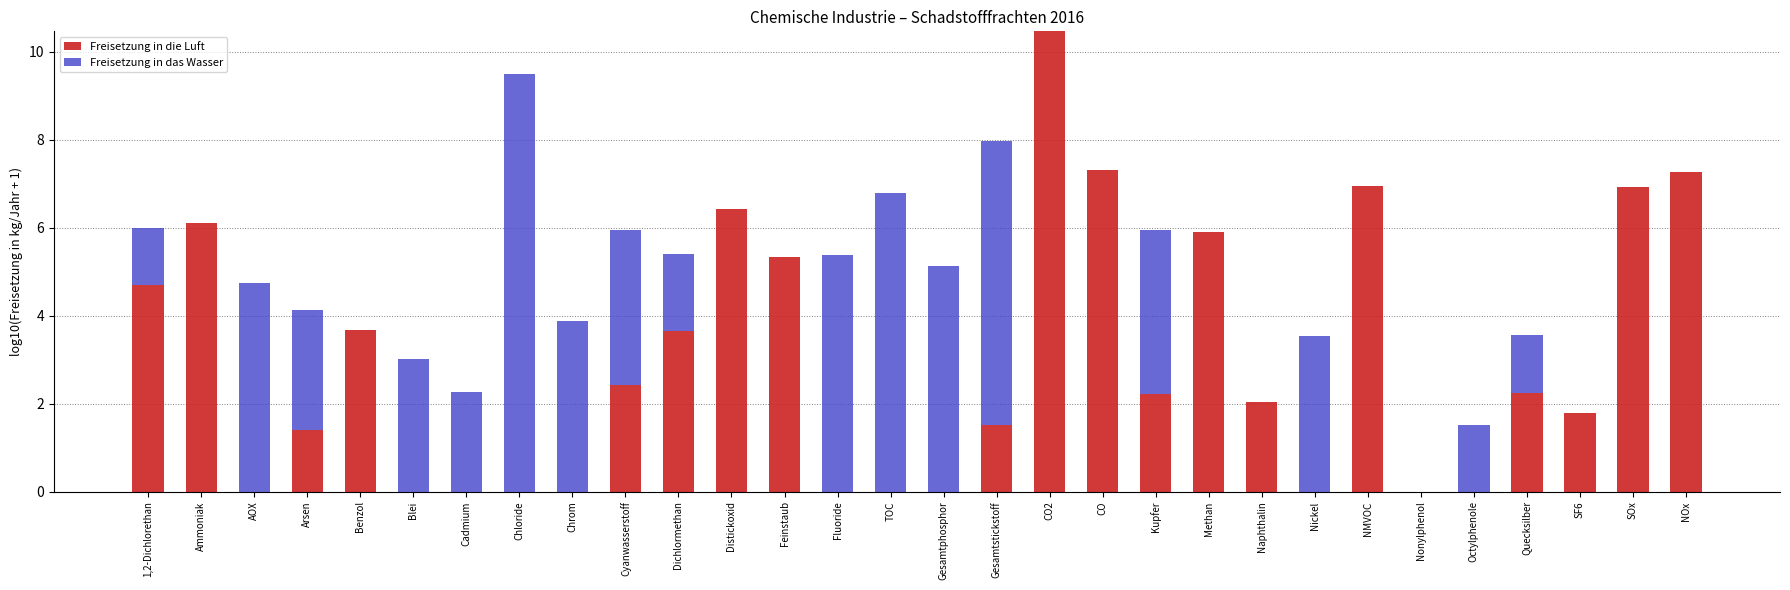

The value of Freisetzung in die Luft at Feinstaub is 5.3. True or false?

True